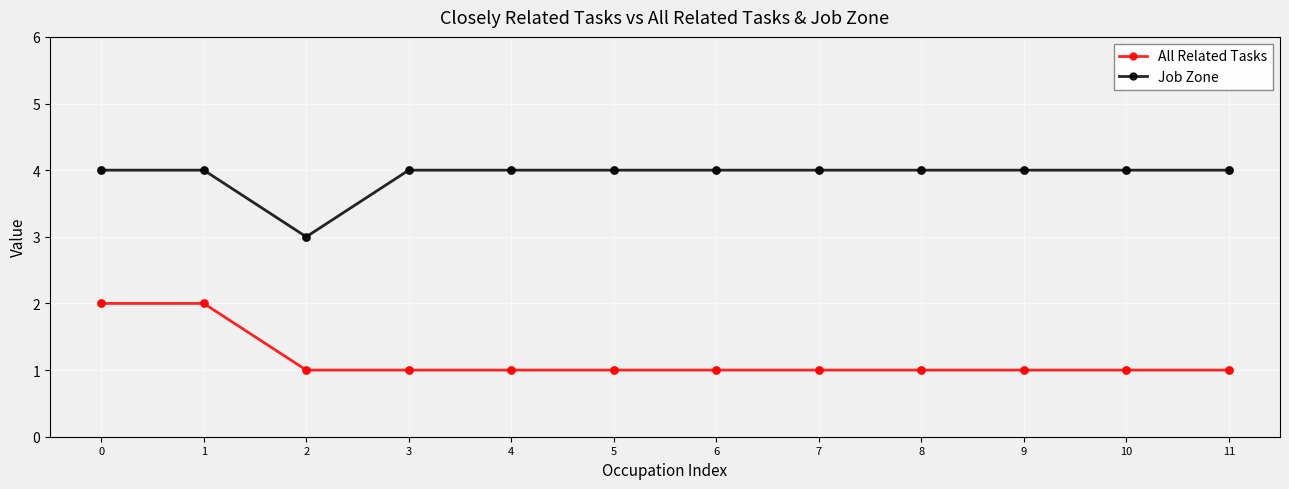

Which series has the largest total across all categories?

Job Zone